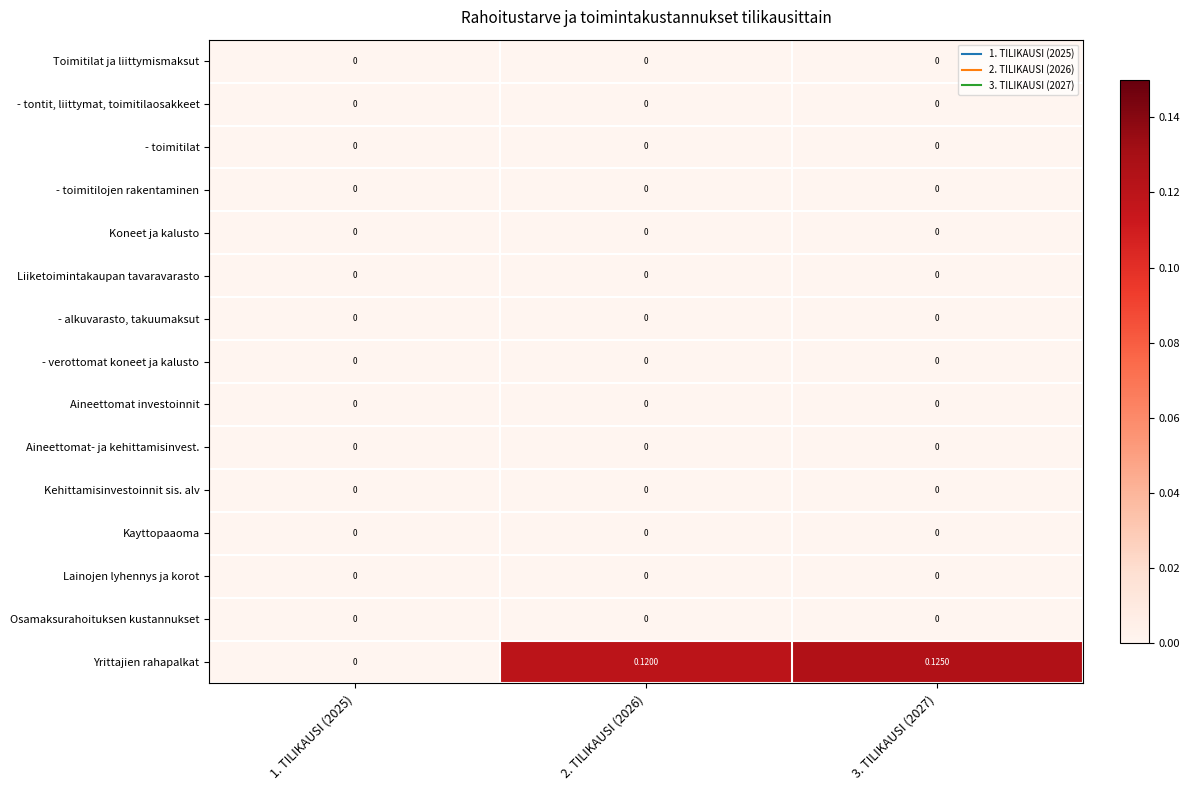

Which series has the largest range (max minus min)?

Yrittajien rahapalkat